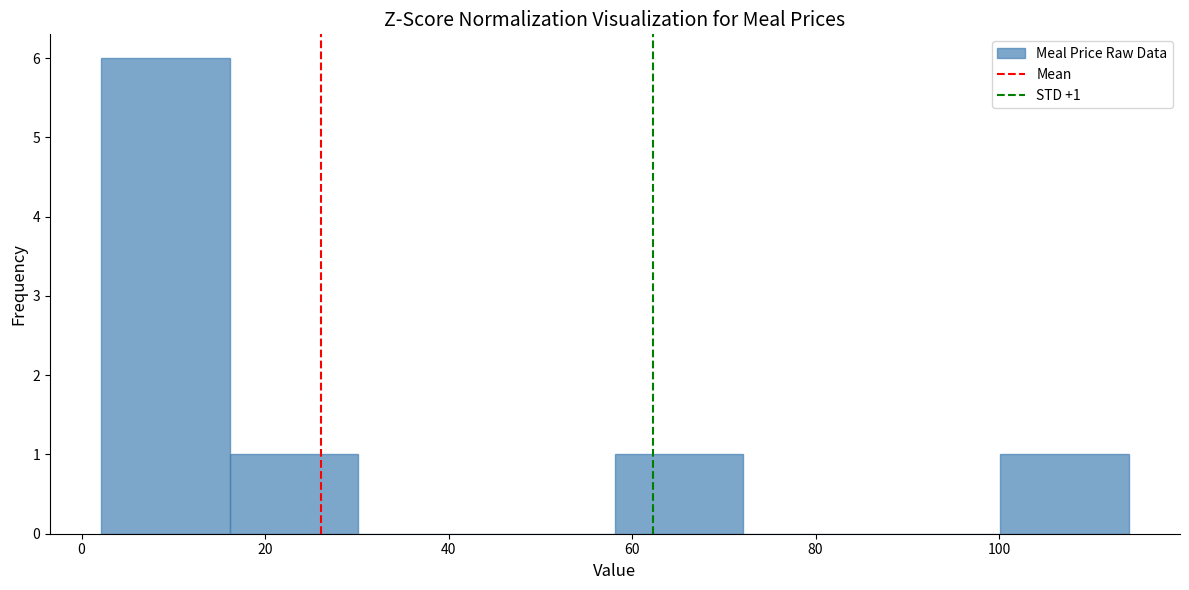

Over which range of the x-axis is the bar tallest?

2 to 16